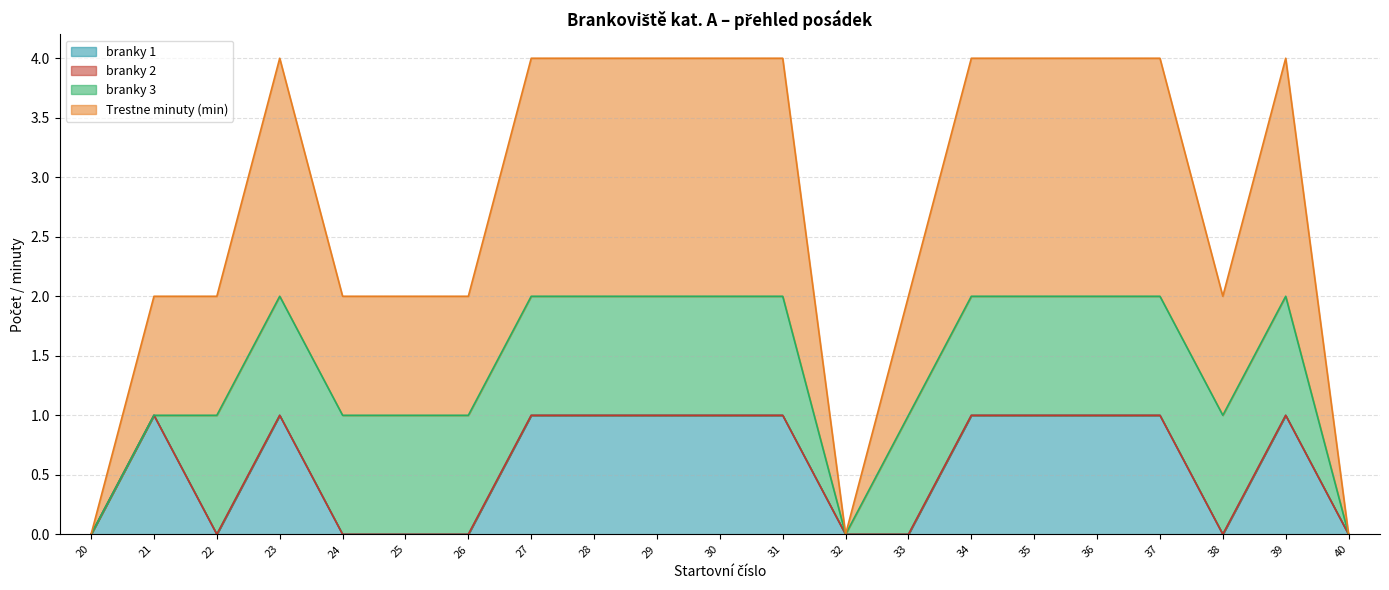

True or false: Trestne minuty (min) and branky 1 cross at least once.

False